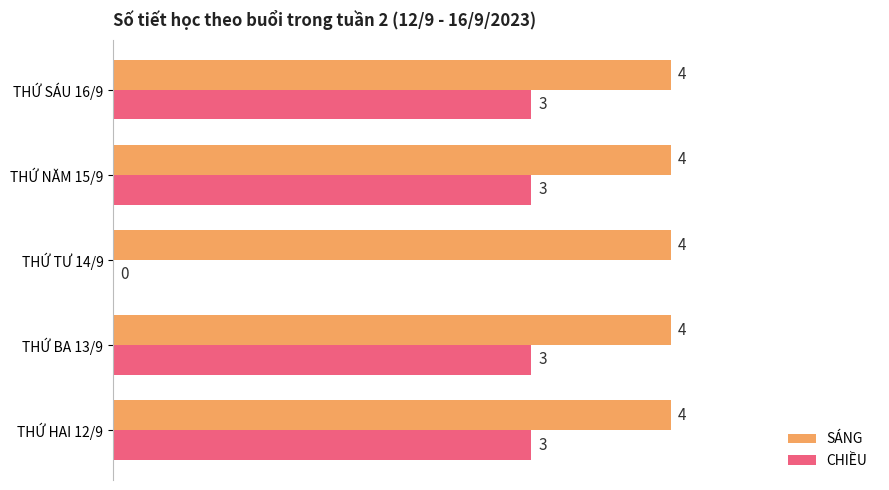

What value does the SÁNG series have at THỨ BA 13/9?

4